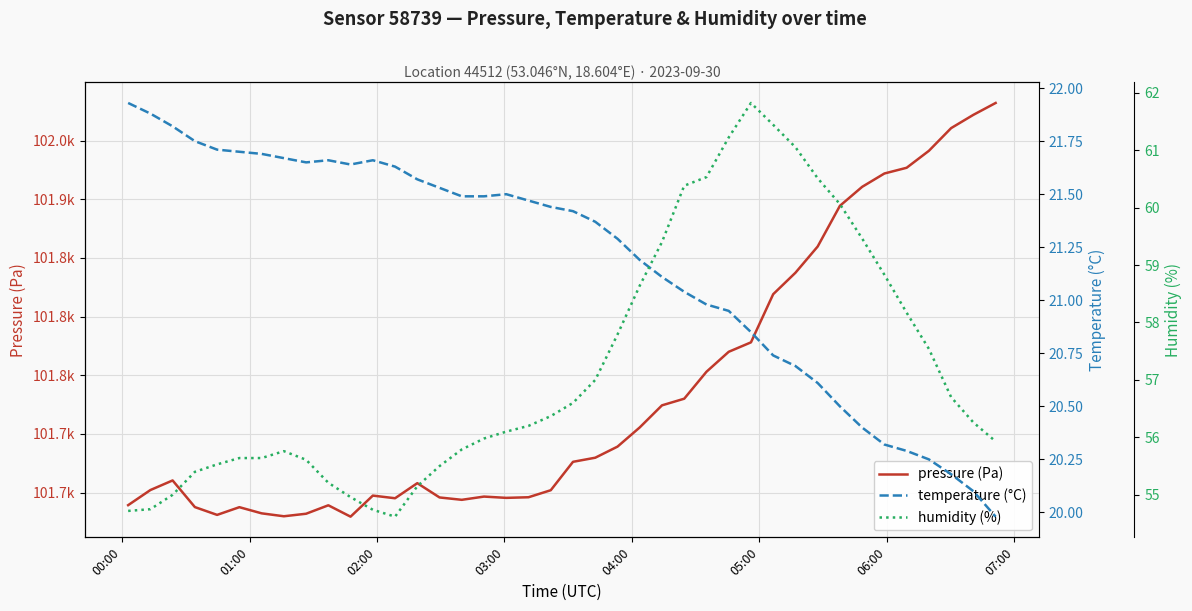

What is the sum of all pressure (Pa) values?

4069384.2